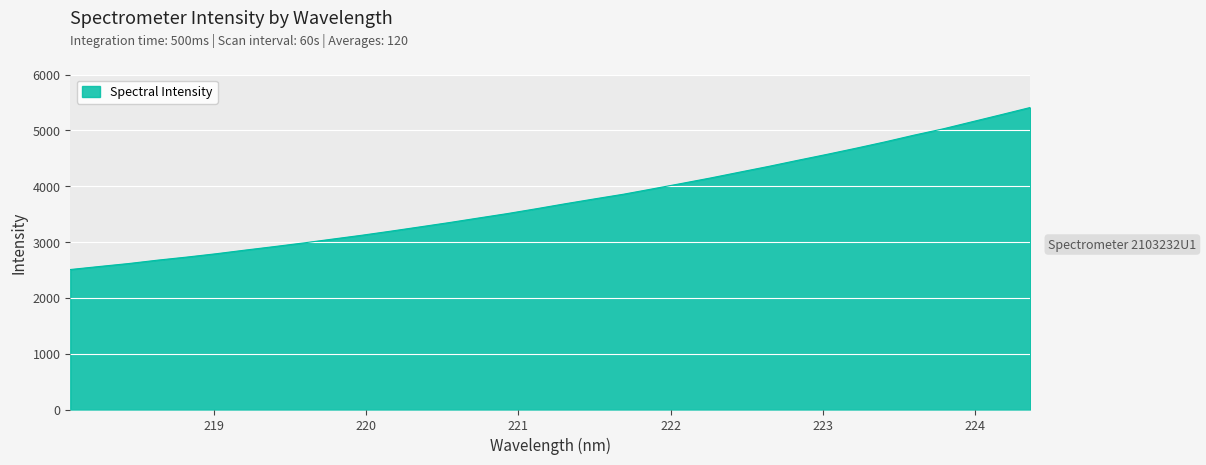

What is the difference between the maximum and minimum values?

2902.2